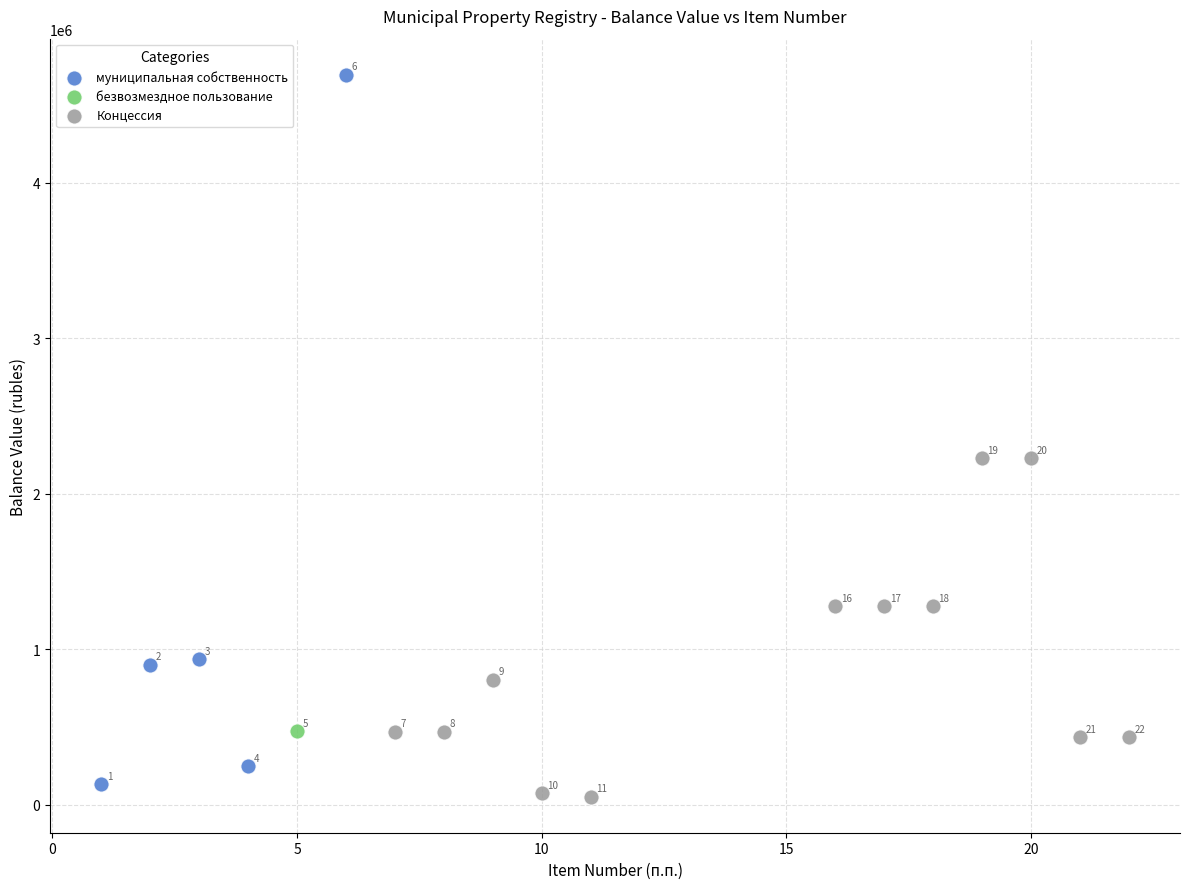

What are all the series names shown in the legend?

муниципальная собственность, безвозмездное пользование, Концессия